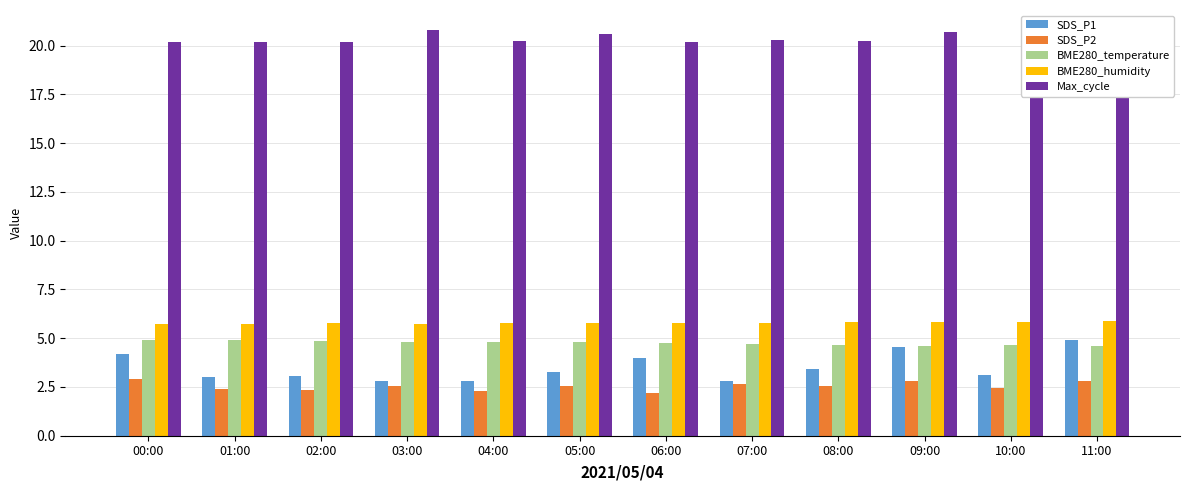

What is the maximum value shown in the chart?

20.8